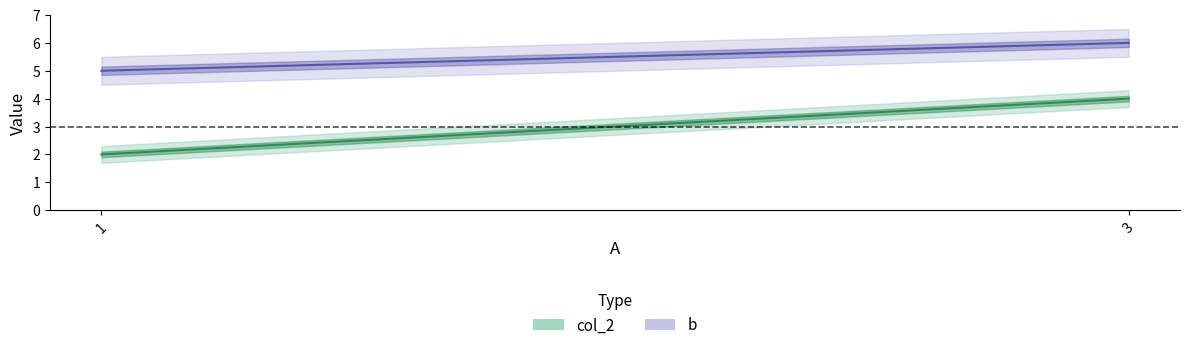

What is the minimum value shown in the chart?

2